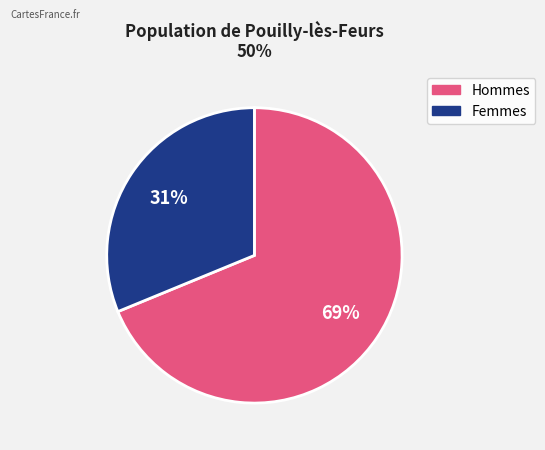

How many segments does this pie chart have?

2